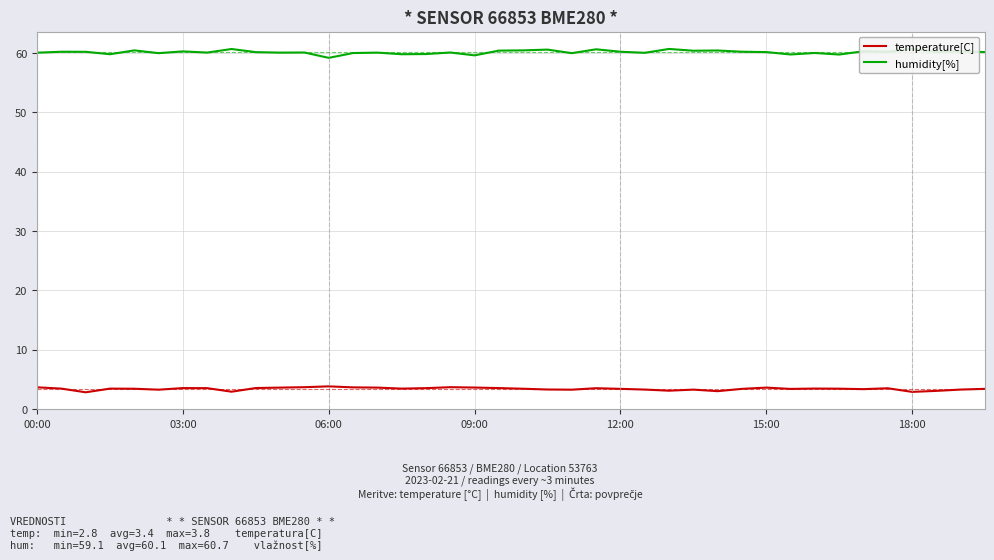

Read the temperature[C] value at 26.

3.1